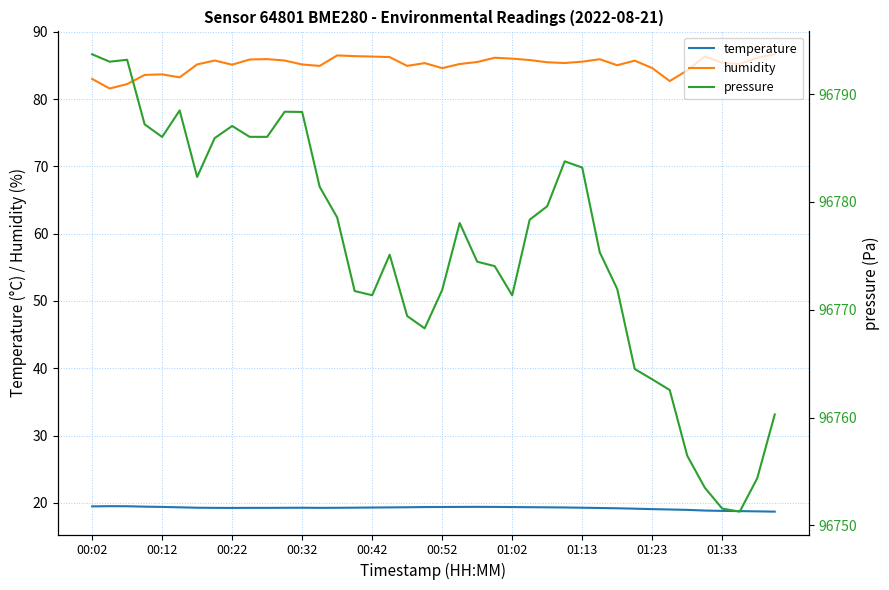

Which series has the widest spread of values?

pressure